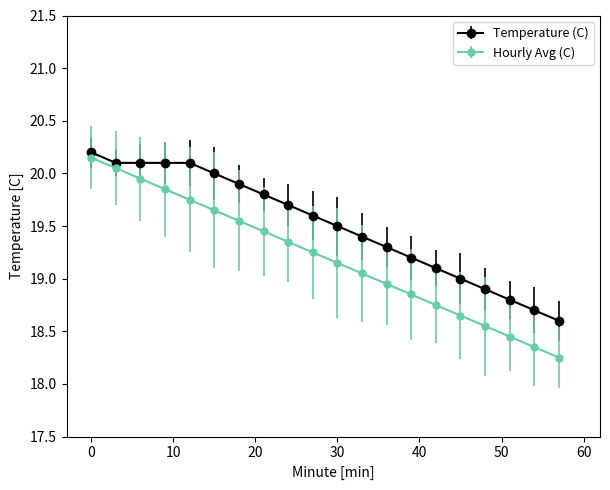

Which series has the widest spread of values?

Hourly Avg (C)